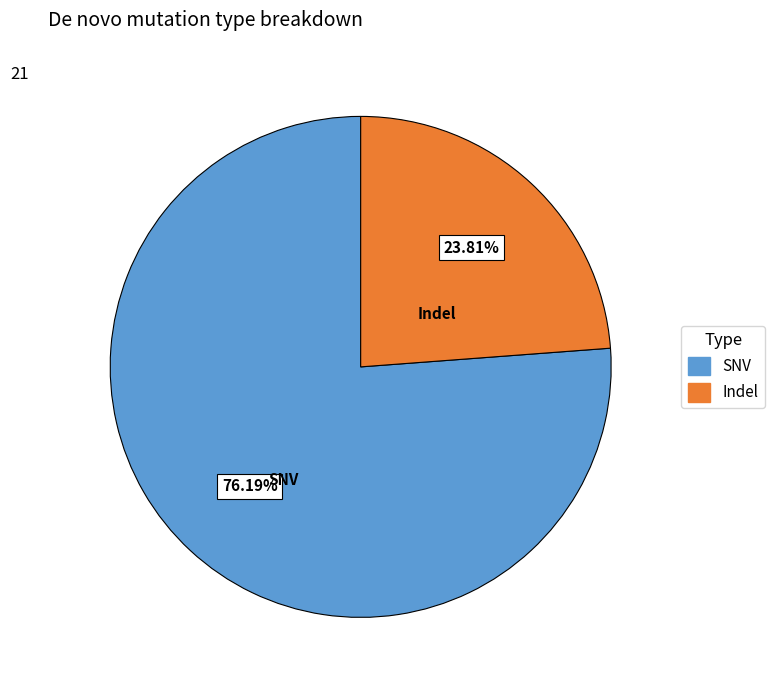

Does any single category account for the majority?

Yes